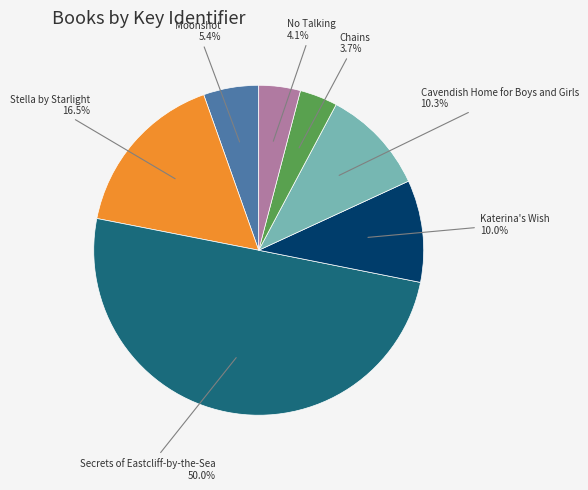

Does Katerina's Wish represent more than half of the total?

No